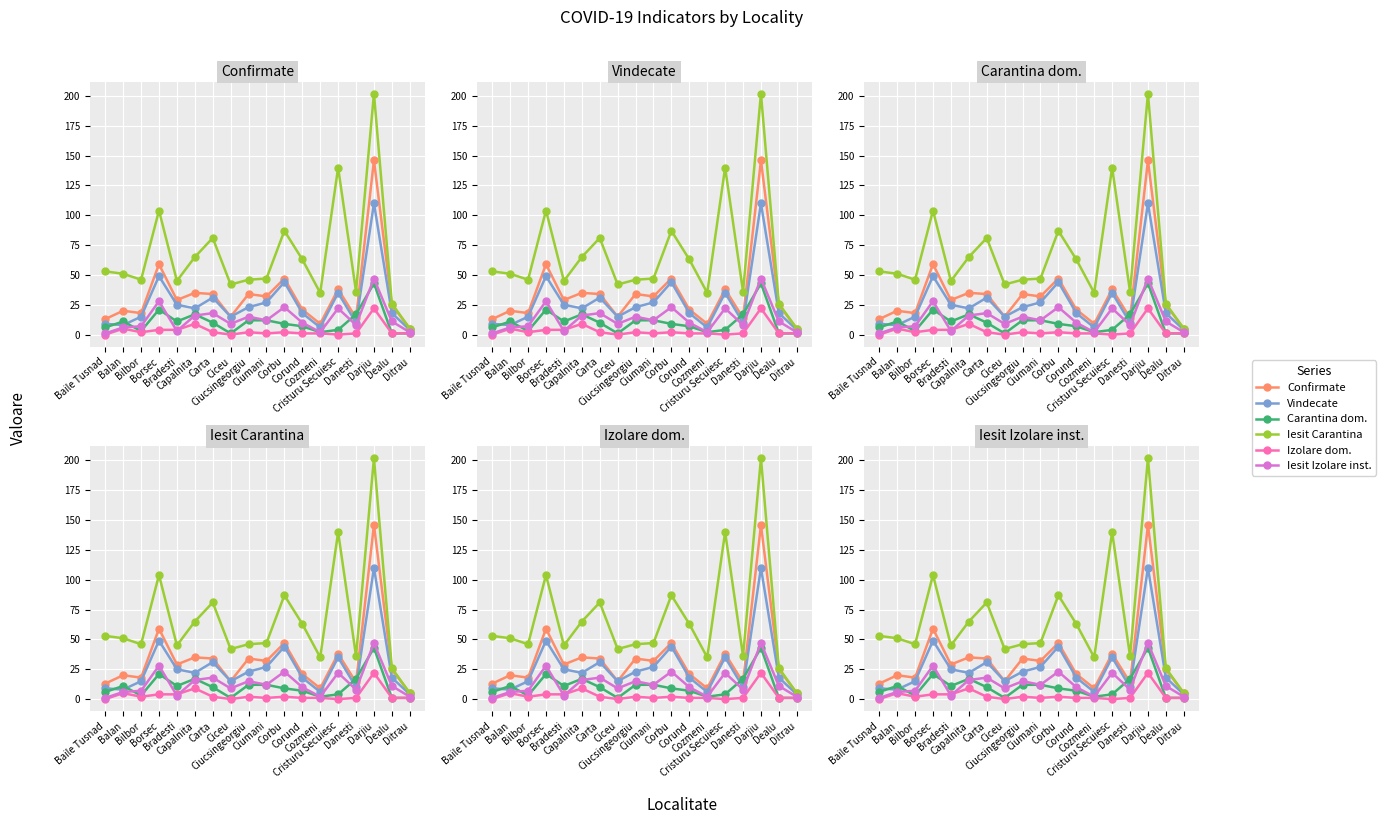

Reading left to right, what are all the values shown in this chart?

Confirmate: Baile Tusnad=13	Balan=20	Bilbor=18	Borsec=59	Bradesti=29	Capalnita=35	Carta=34	Ciceu=15	Ciucsingeorgiu=34	Ciumani=32	Corbu=47	Corund=21	Cozmeni=9	Cristuru Secuiesc=38	Danesti=14	Darjiu=146	Dealu=25	Ditrau=5
Vindecate: Baile Tusnad=9	Balan=8	Bilbor=15	Borsec=49	Bradesti=25	Capalnita=22	Carta=31	Ciceu=15	Ciucsingeorgiu=23	Ciumani=27	Corbu=44	Corund=18	Cozmeni=6	Cristuru Secuiesc=35	Danesti=10	Darjiu=110	Dealu=18	Ditrau=4
Carantina dom.: Baile Tusnad=6	Balan=11	Bilbor=3	Borsec=21	Bradesti=11	Capalnita=17	Carta=10	Ciceu=1	Ciucsingeorgiu=12	Ciumani=12	Corbu=9	Corund=7	Cozmeni=2	Cristuru Secuiesc=4	Danesti=17	Darjiu=43	Dealu=1	Ditrau=1
Iesit Carantina: Baile Tusnad=53	Balan=51	Bilbor=46	Borsec=104	Bradesti=45	Capalnita=65	Carta=81	Ciceu=42	Ciucsingeorgiu=46	Ciumani=47	Corbu=87	Corund=63	Cozmeni=35	Cristuru Secuiesc=140	Danesti=36	Darjiu=202	Dealu=26	Ditrau=5
Izolare dom.: Baile Tusnad=0	Balan=5	Bilbor=2	Borsec=4	Bradesti=4	Capalnita=9	Carta=2	Ciceu=0	Ciucsingeorgiu=2	Ciumani=1	Corbu=2	Corund=1	Cozmeni=1	Cristuru Secuiesc=0	Danesti=1	Darjiu=22	Dealu=1	Ditrau=1
Iesit Izolare inst.: Baile Tusnad=1	Balan=6	Bilbor=7	Borsec=28	Bradesti=3	Capalnita=16	Carta=18	Ciceu=9	Ciucsingeorgiu=15	Ciumani=12	Corbu=23	Corund=10	Cozmeni=2	Cristuru Secuiesc=22	Danesti=8	Darjiu=47	Dealu=11	Ditrau=2